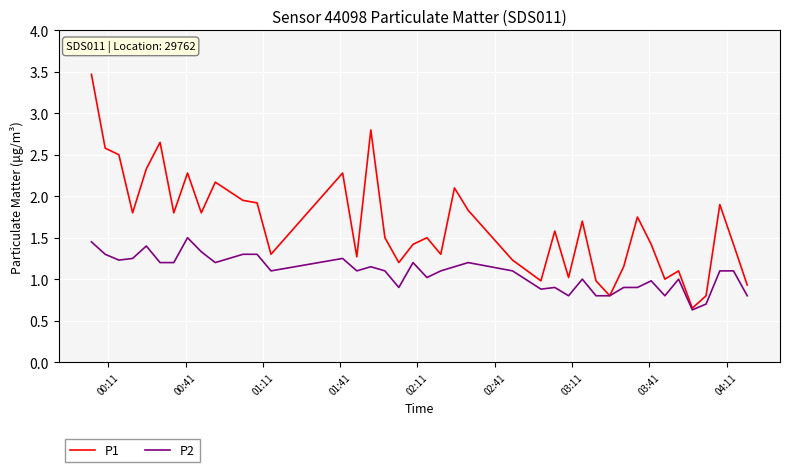

List the series in order of their peak value, highest first.

P1, P2